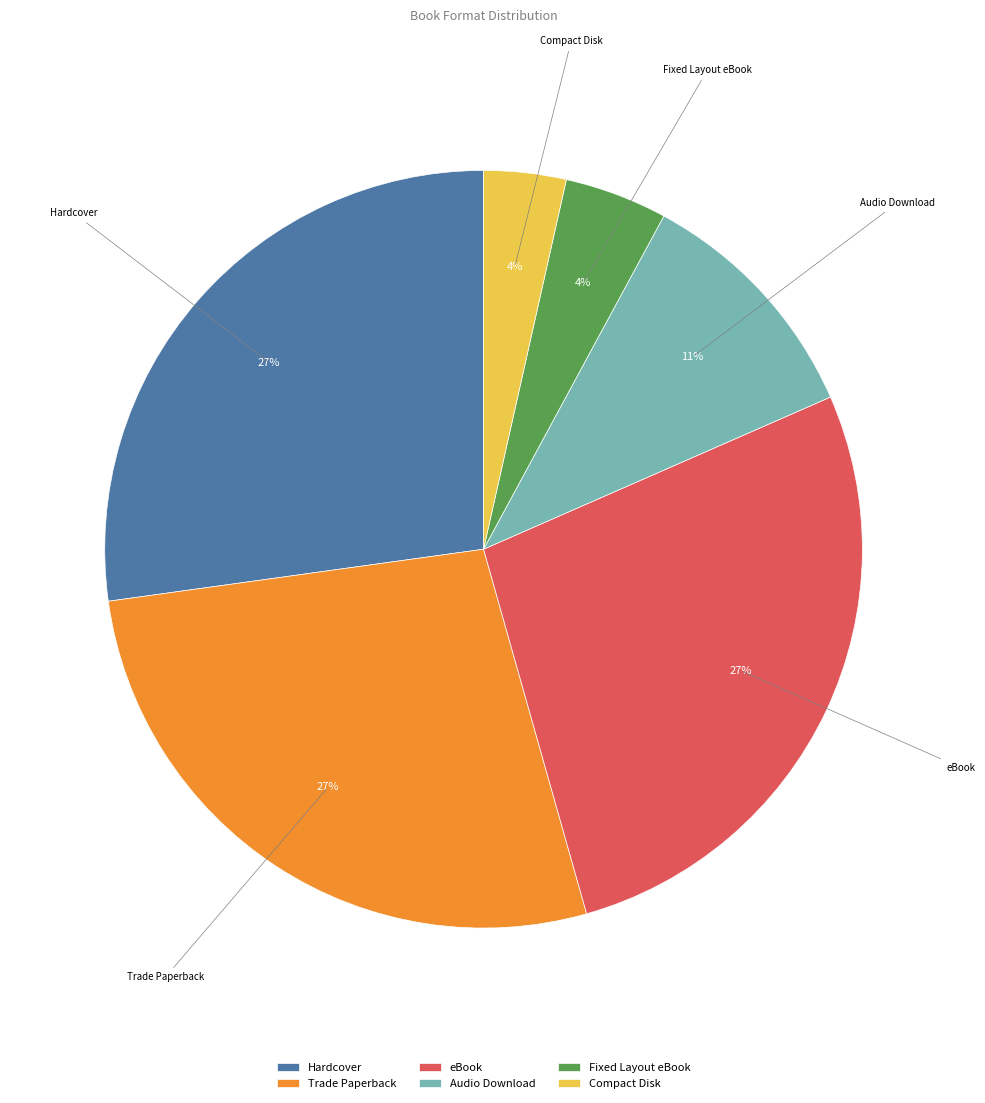

To the nearest percent, what is the average slice percentage?

17%